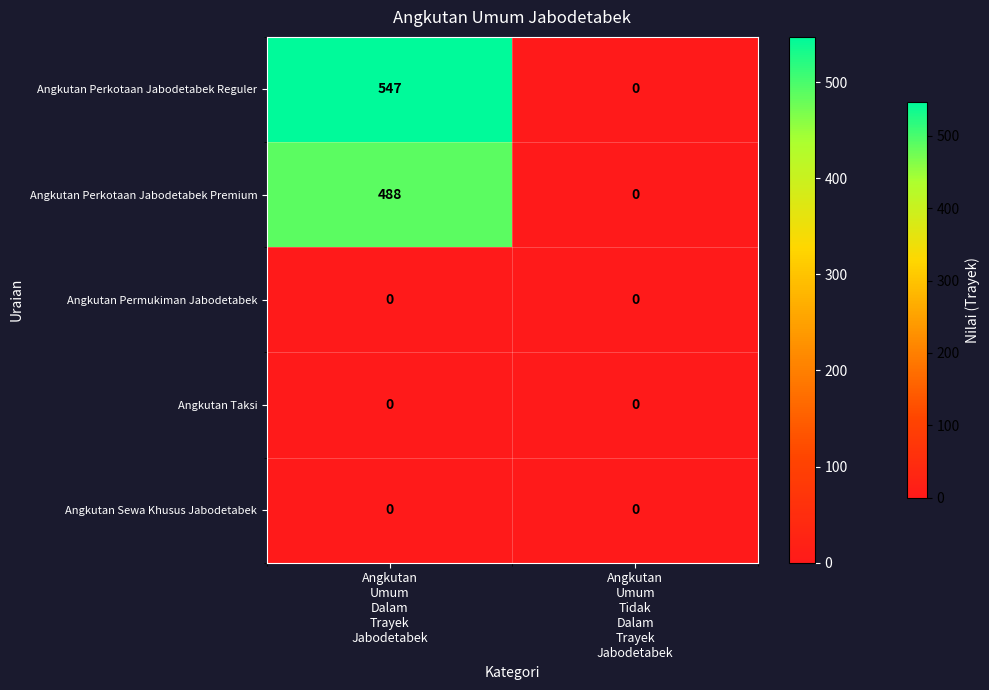

What is the difference between the maximum and minimum values in the Angkutan Perkotaan Jabodetabek Premium series?

488